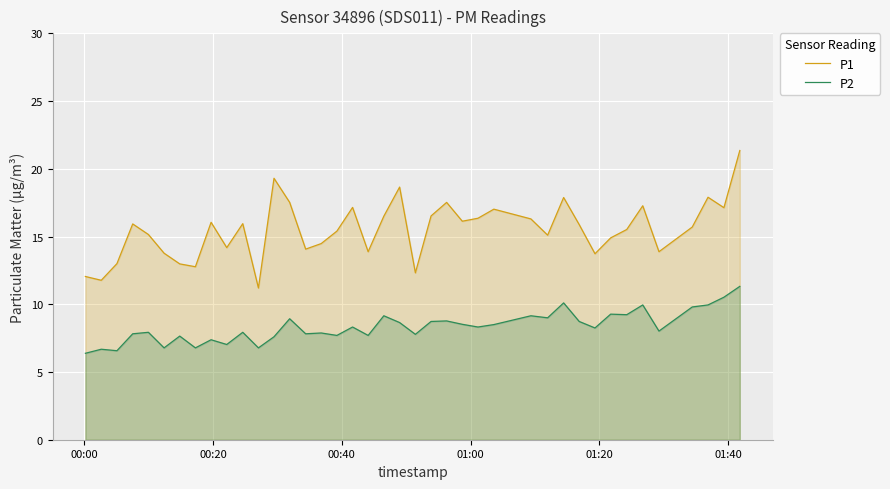

Which series has the widest spread of values?

P1